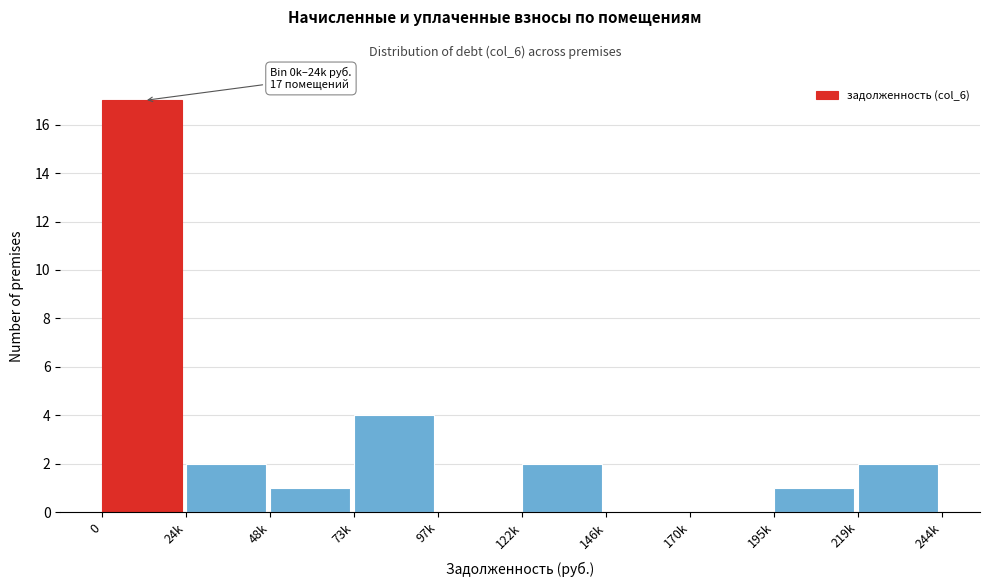

Reading right to left, what are all the values shown in this chart?

219k=2	195k=1	170k=0	146k=0	122k=2	97k=0	73k=4	48k=1	24k=2	0=17